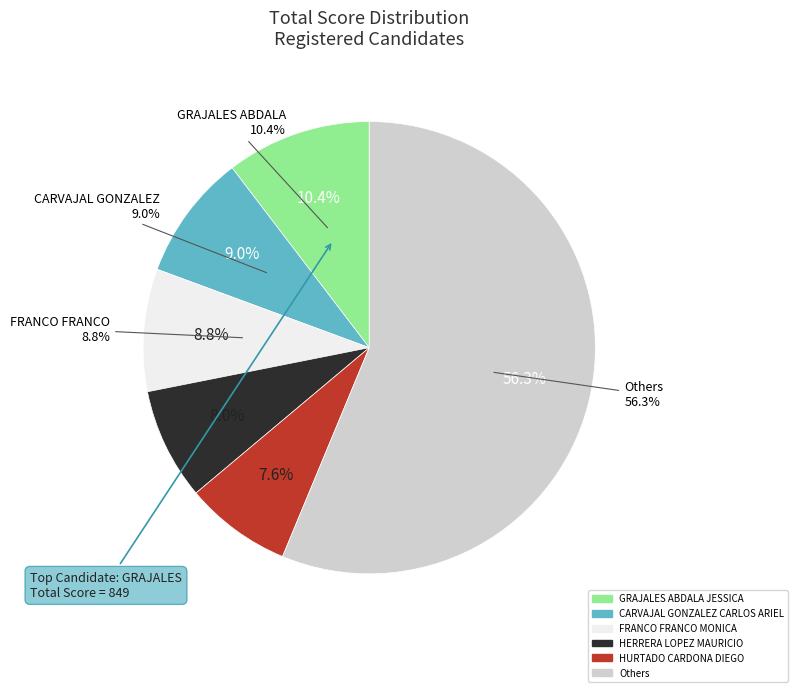

What percentage is the HURTADO CARDONA
DIEGO slice, to the nearest percent?

8%